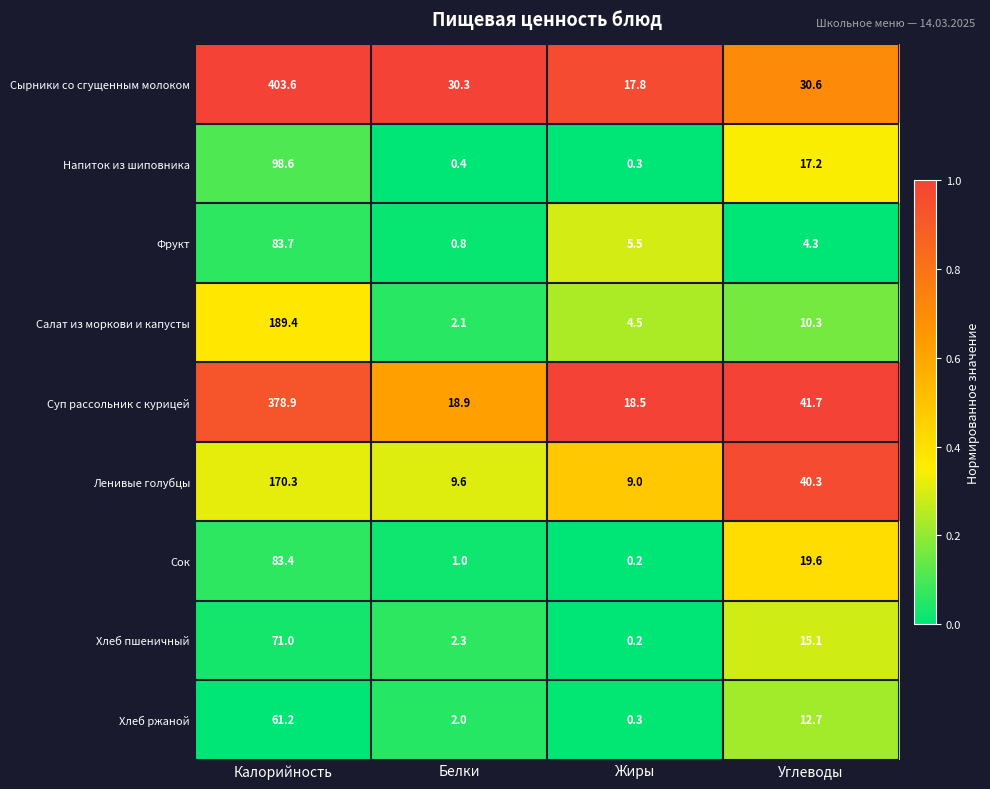

At which label does Хлеб пшеничный first exceed 15?

Калорийность